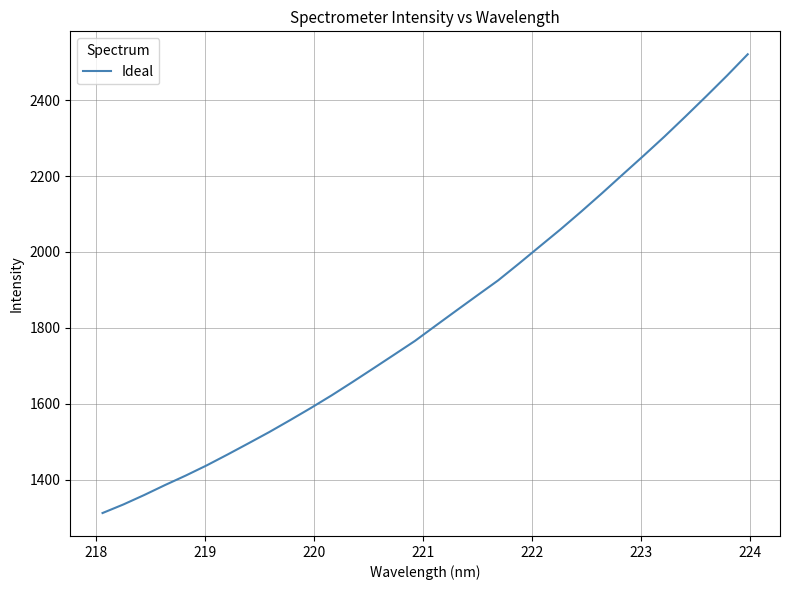

What is the difference between the maximum and minimum values?

1209.2